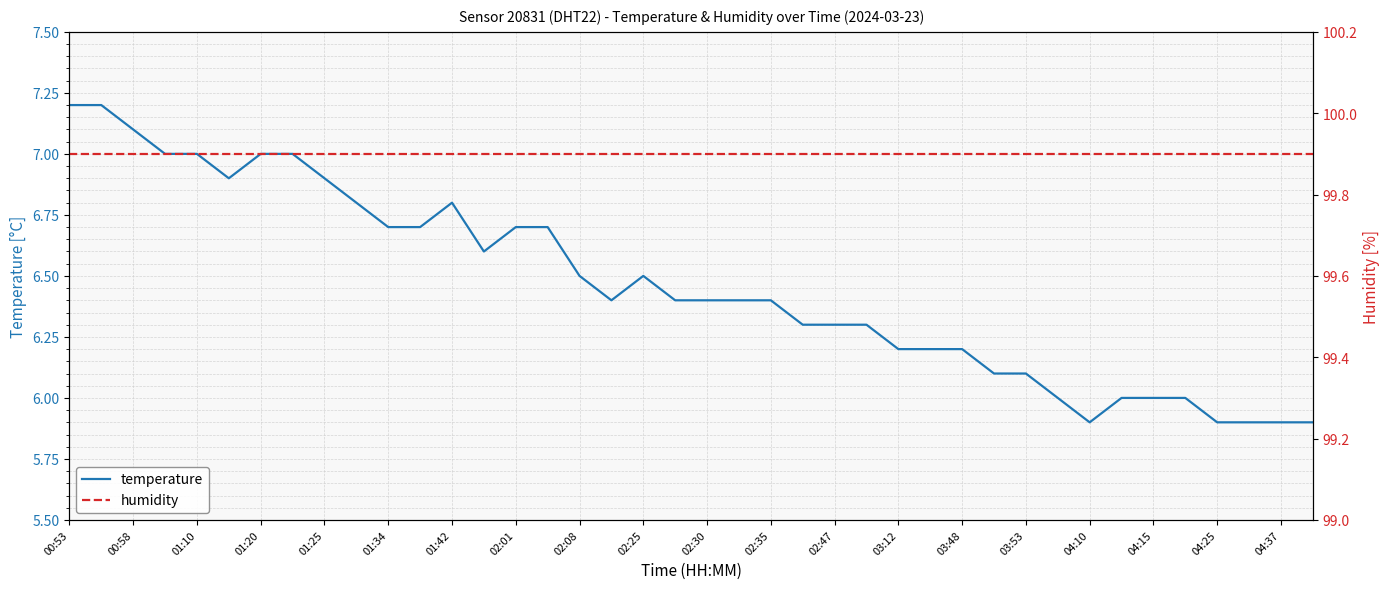

The temperature series shows 6.2 at 03:48. True or false?

True